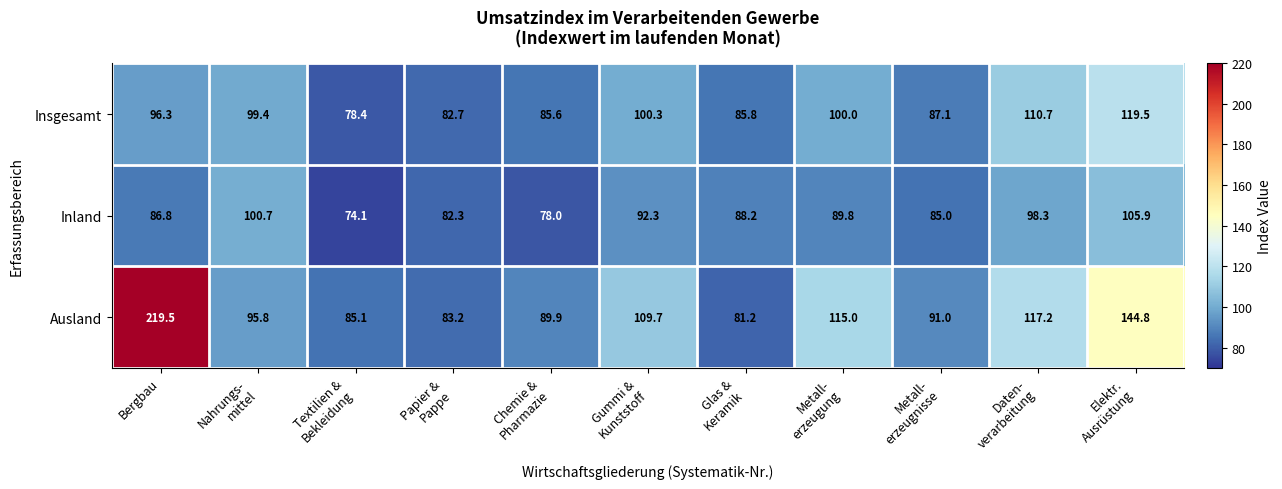

Which series has the largest range (max minus min)?

Ausland